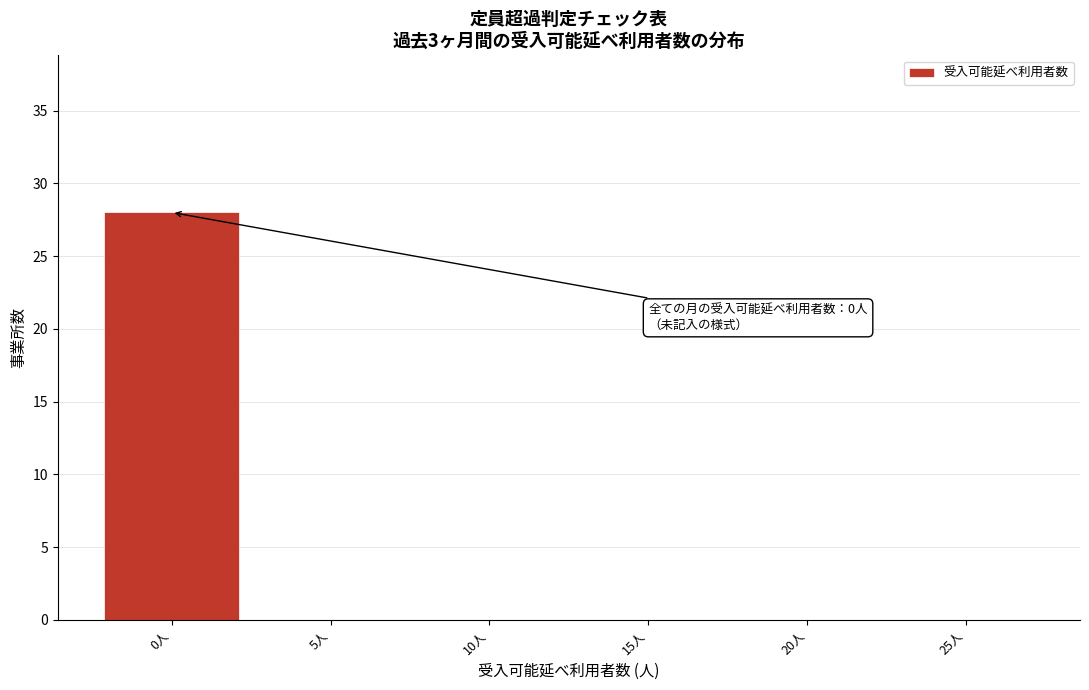

Reading left to right, transcribe all the data shown in this chart.

0人=28	5人=0	10人=0	15人=0	20人=0	25人=0